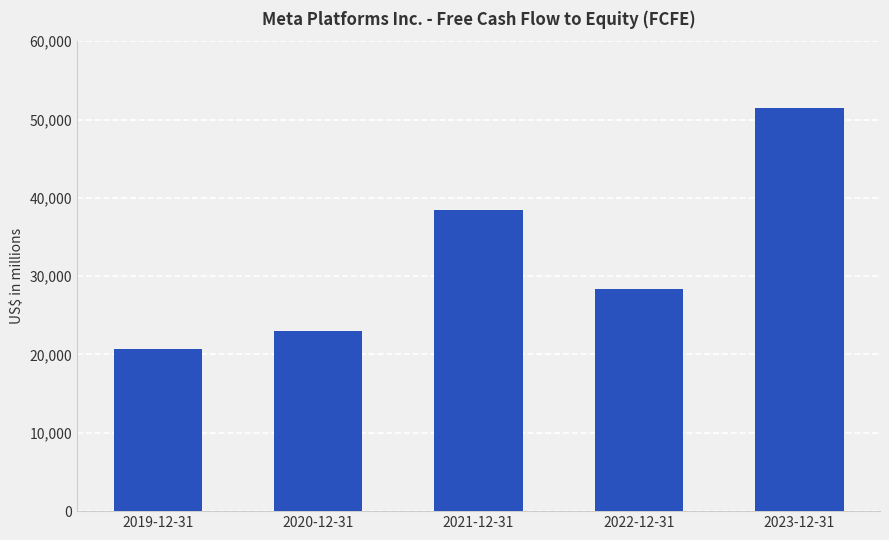

What is the change in value from 2019-12-31 to 2021-12-31?

+17779